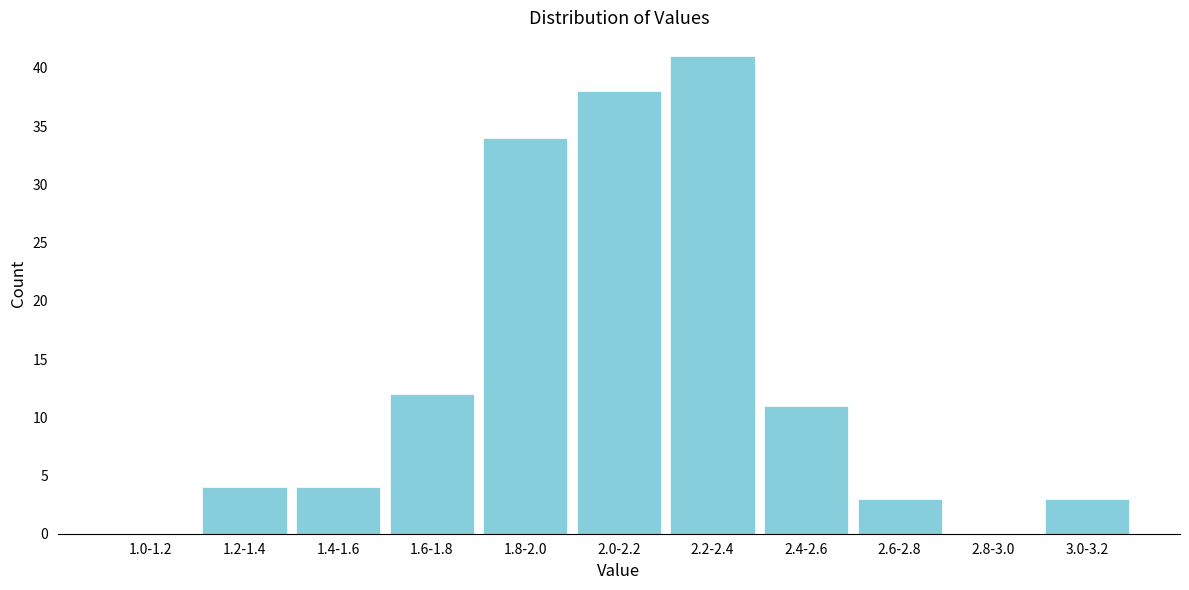

Reading left to right, extract all data points from this chart.

1.0-1.2=0	1.2-1.4=4	1.4-1.6=4	1.6-1.8=12	1.8-2.0=34	2.0-2.2=38	2.2-2.4=41	2.4-2.6=11	2.6-2.8=3	2.8-3.0=0	3.0-3.2=3